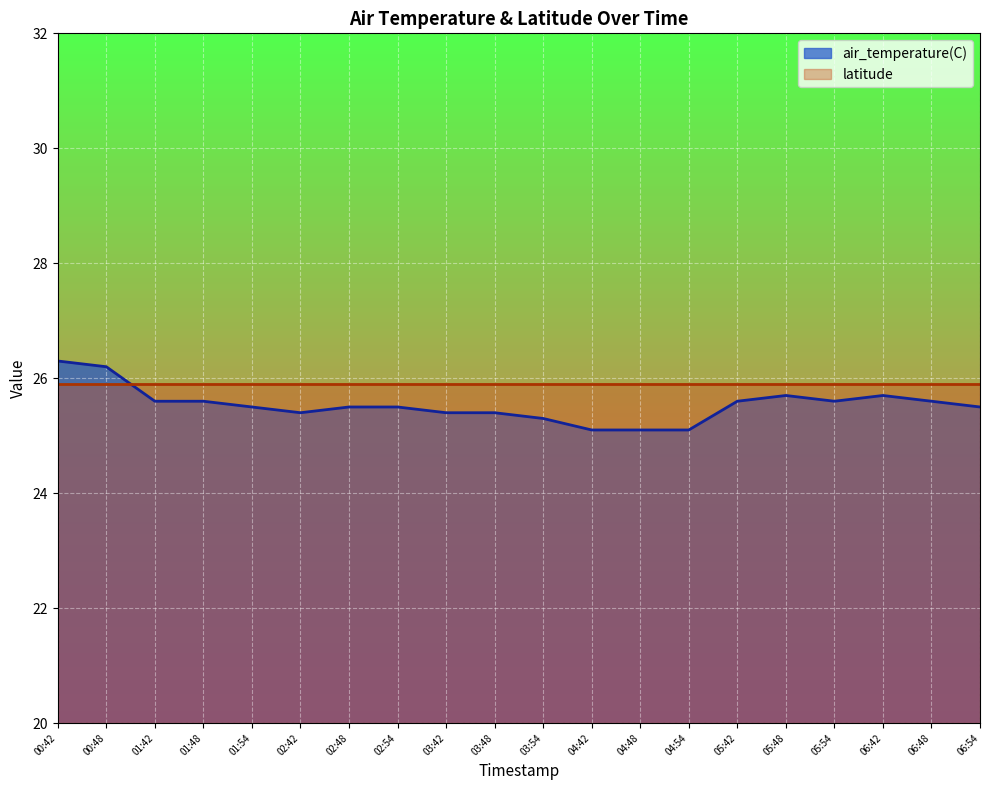

What is the highest value of the latitude series?

25.9